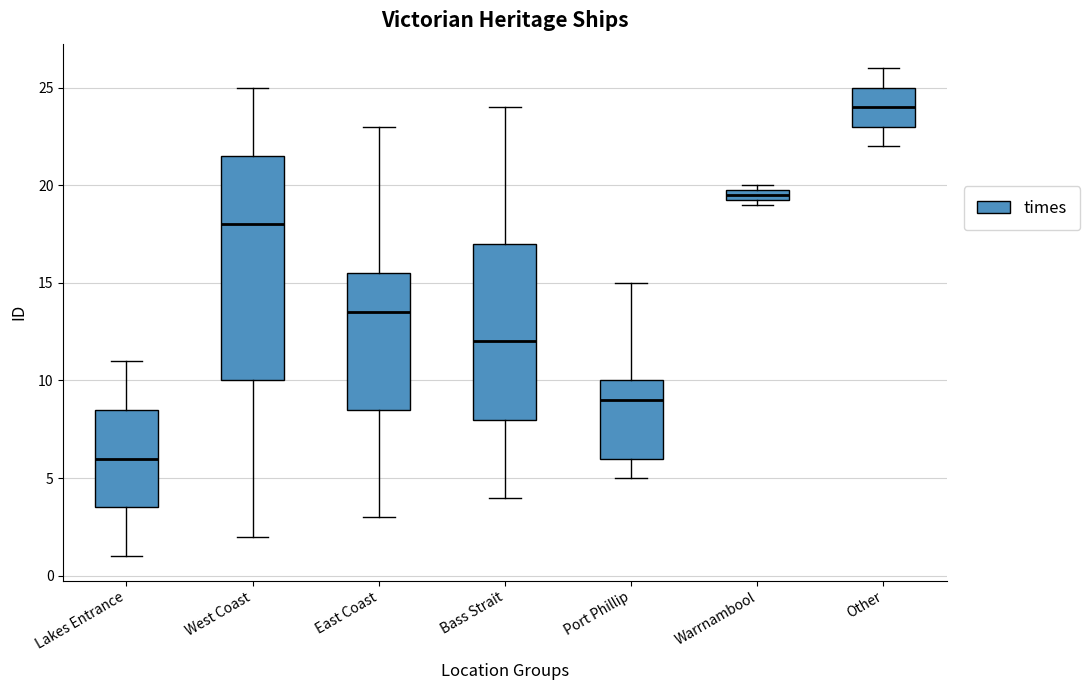

Comparing the boxes themselves (not the whiskers), which one is the tallest?

West Coast